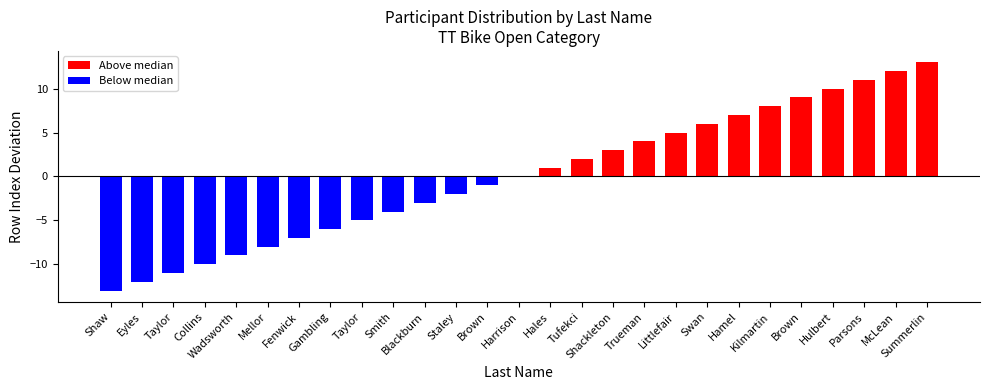

What is the value of the 26th bar from the left?

12